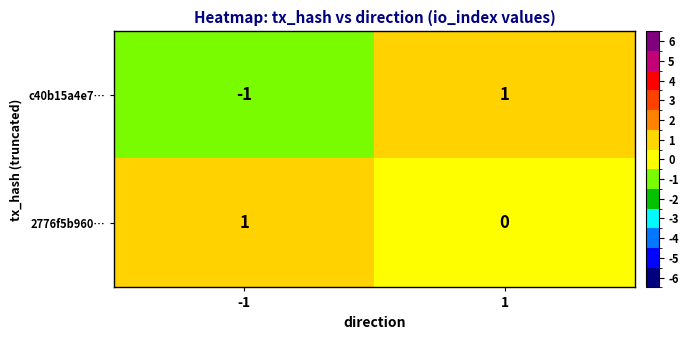

Reading right to left, list all the values displayed in this chart.

c40b15a4e7…: 1=1	-1=-1
2776f5b960…: 1=0	-1=1